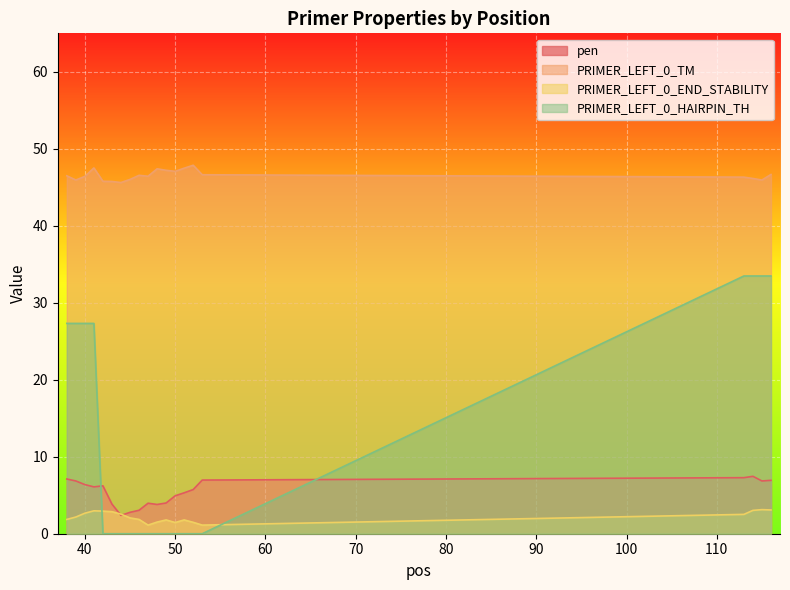

Where does the pen series first go above 6?

38